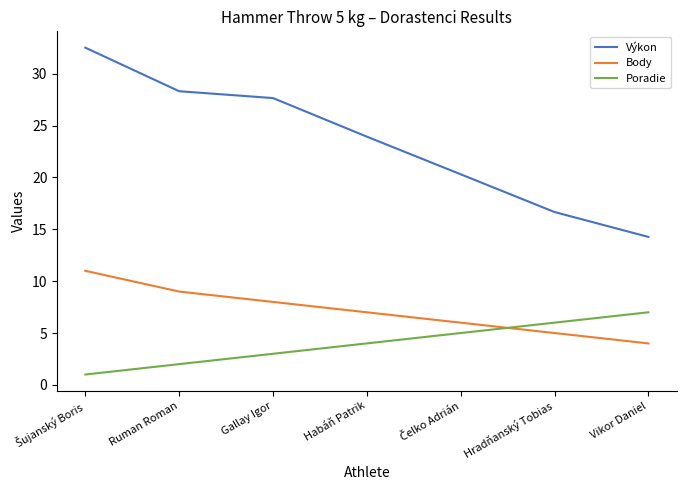

What is the difference between the second highest and second lowest values in the Poradie series?

4.0